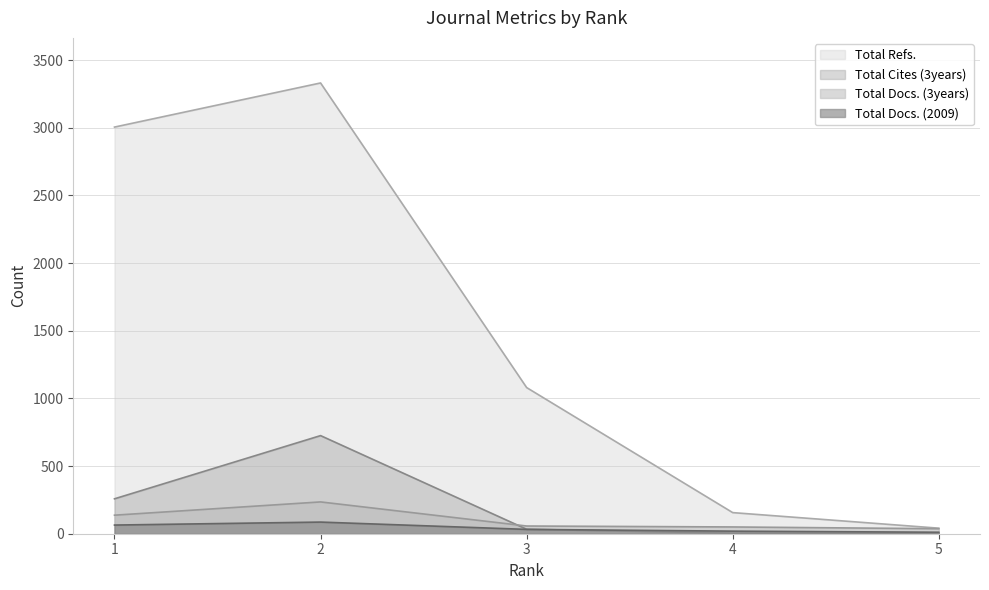

What is the difference between the Total Docs. (2009) values at 4 and 1?

45